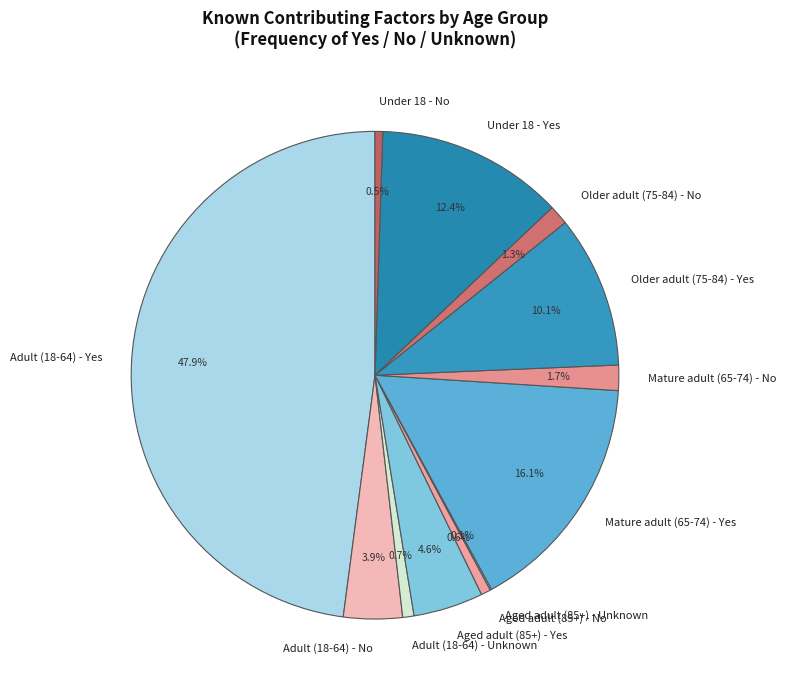

What is the ratio of the value at Adult (18-64) - No to the value at Mature adult (65-74) - No?

2.3